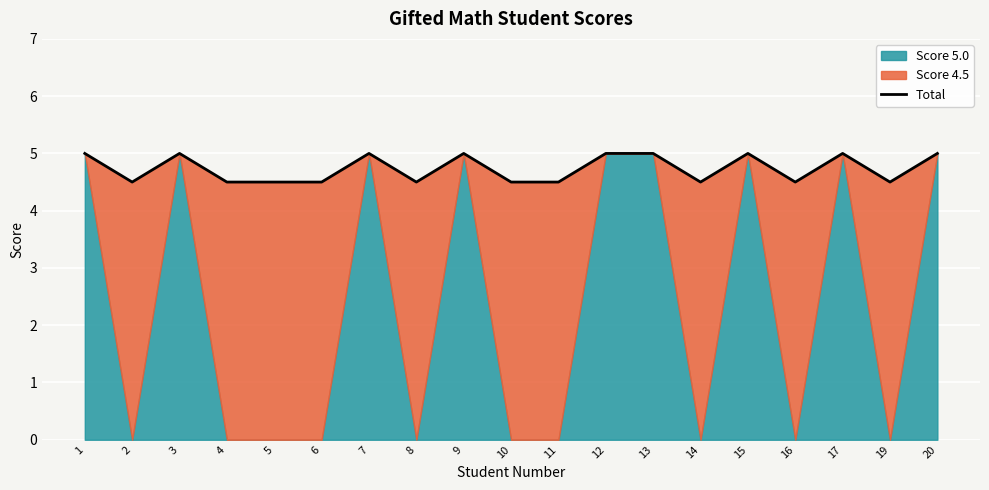

True or false: the data has more than 0 interior local peaks.

True